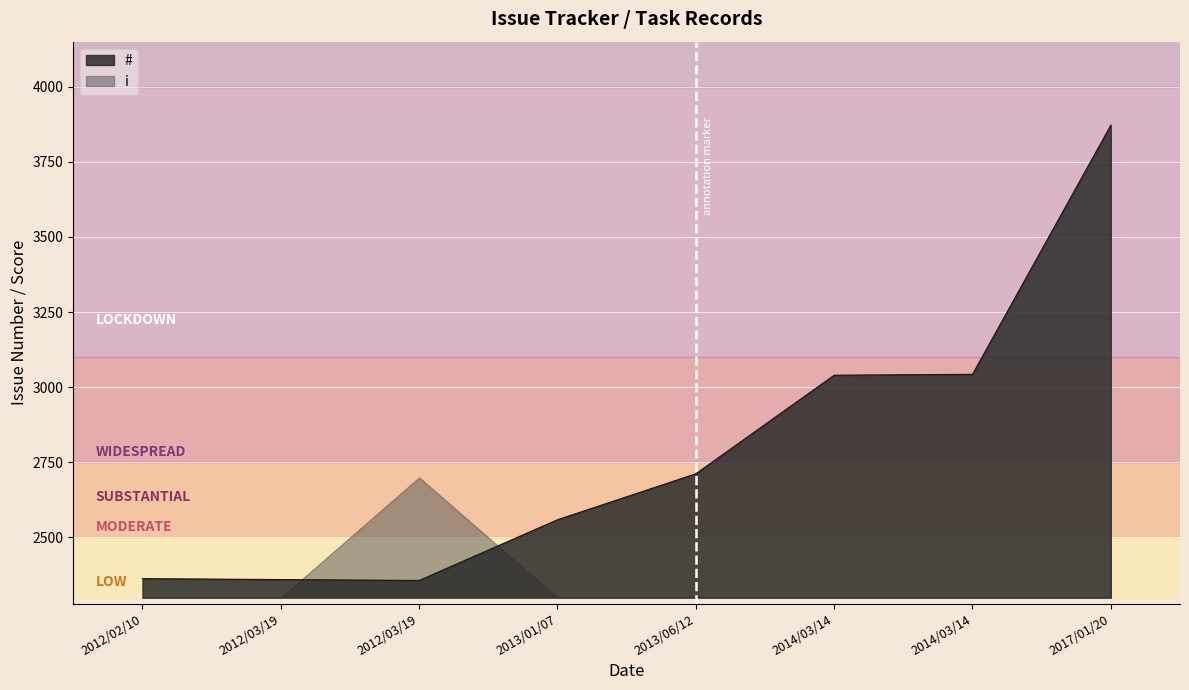

What is the value of the 4th point from the left?

2559